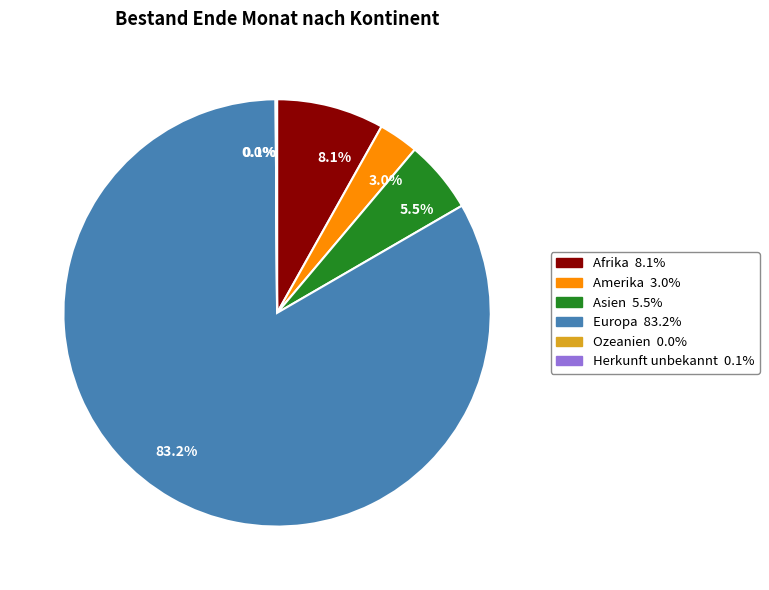

Combined, do 5.5% and 3.0% account for over 50%?

No